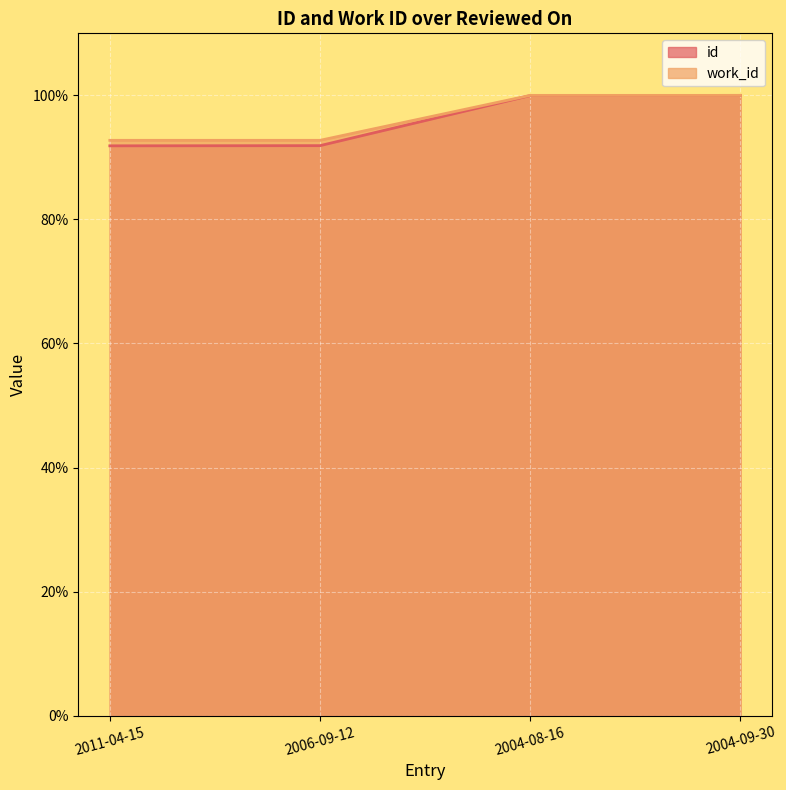

Is the value of id at 2004-08-16 greater than the value of work_id at 2006-09-12?

Yes